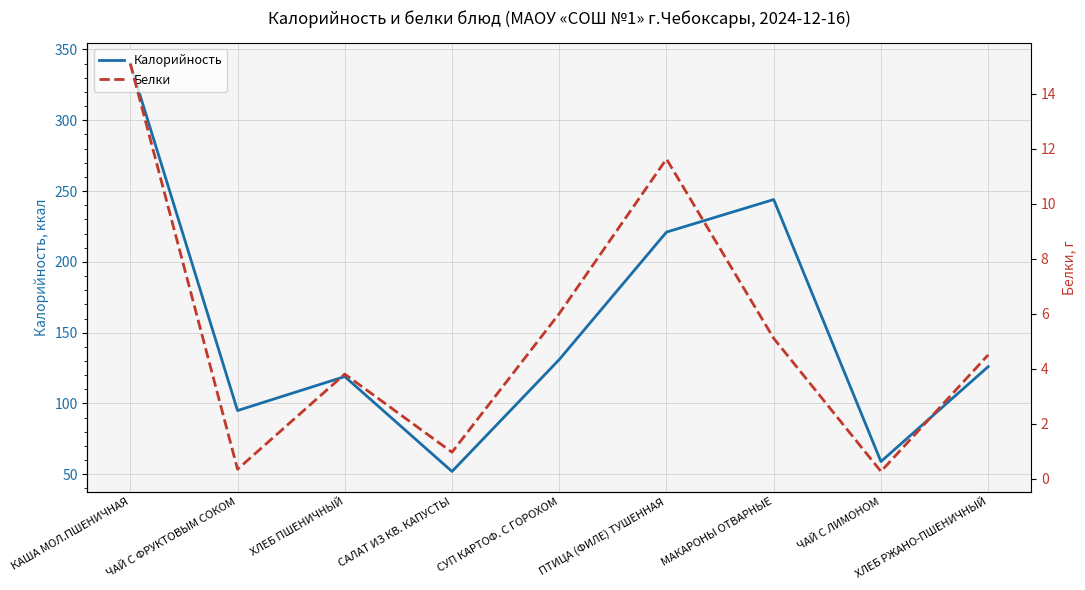

Reading right to left, transcribe all the data shown in this chart.

Калорийность: 126.0	59.0	244.0	221.0	131.0	52.0	119.0	95.0	340.0
Белки: 4.5	0.3	5.1	11.6	6.0	1.0	3.8	0.3	15.1